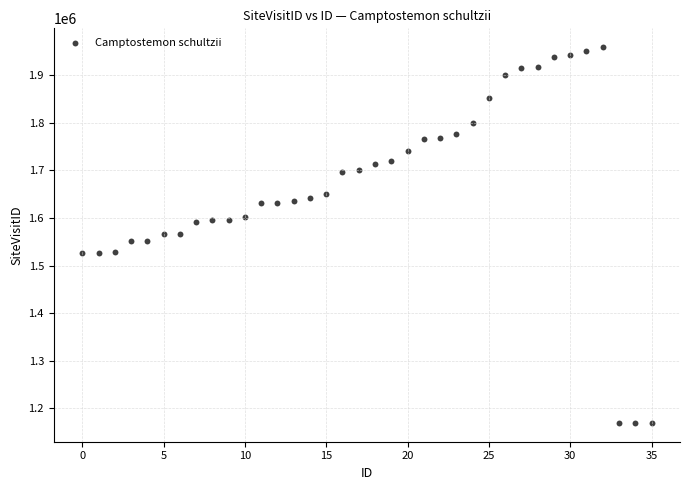

What is the range of Y values (max minus min)?

789147